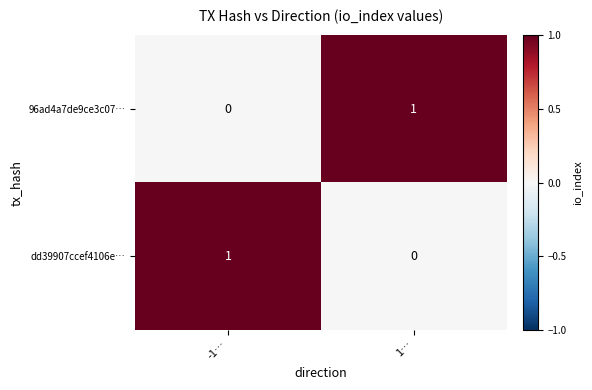

Reading right to left, what are all the values shown in this chart?

96ad4a7de9ce3c07…: 1	0
dd39907ccef4106e…: 0	1